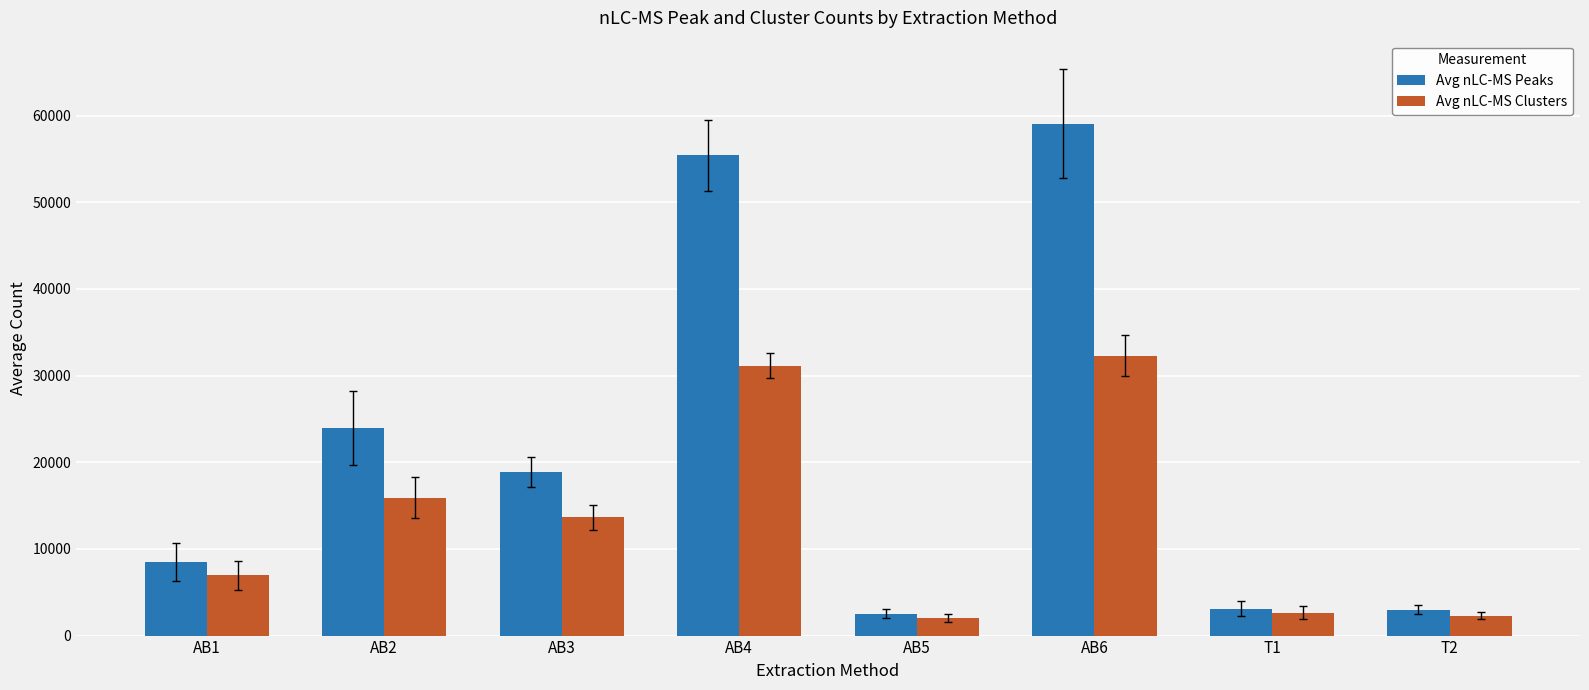

List the series in order of their overall mean, lowest first.

Avg nLC-MS Clusters, Avg nLC-MS Peaks